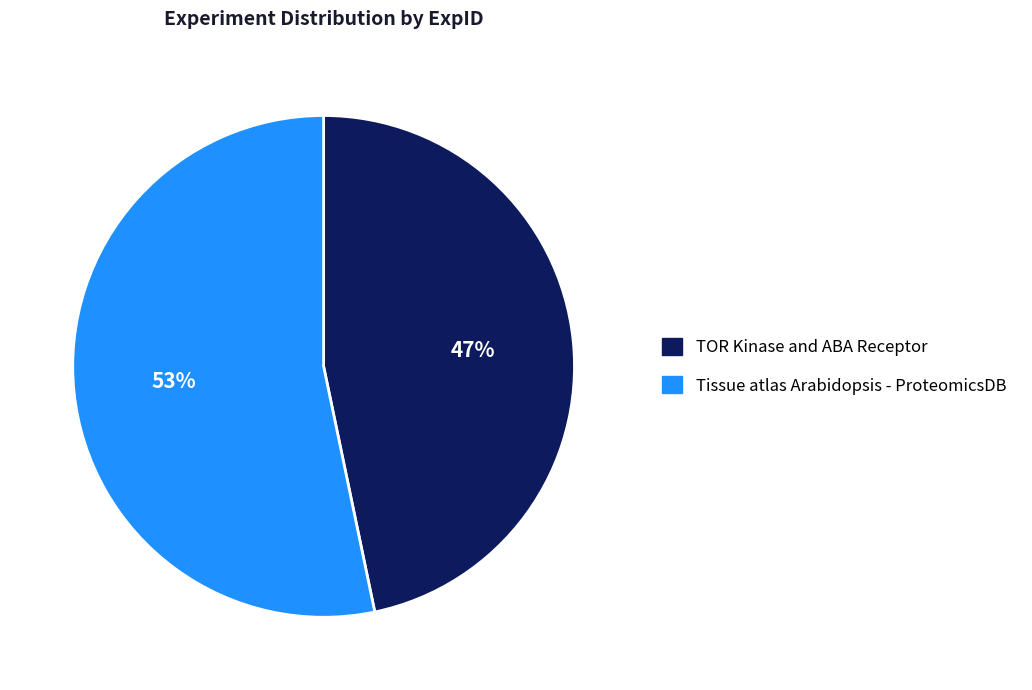

What is the largest slice in the pie chart?

Tissue atlas Arabidopsis - ProteomicsDB